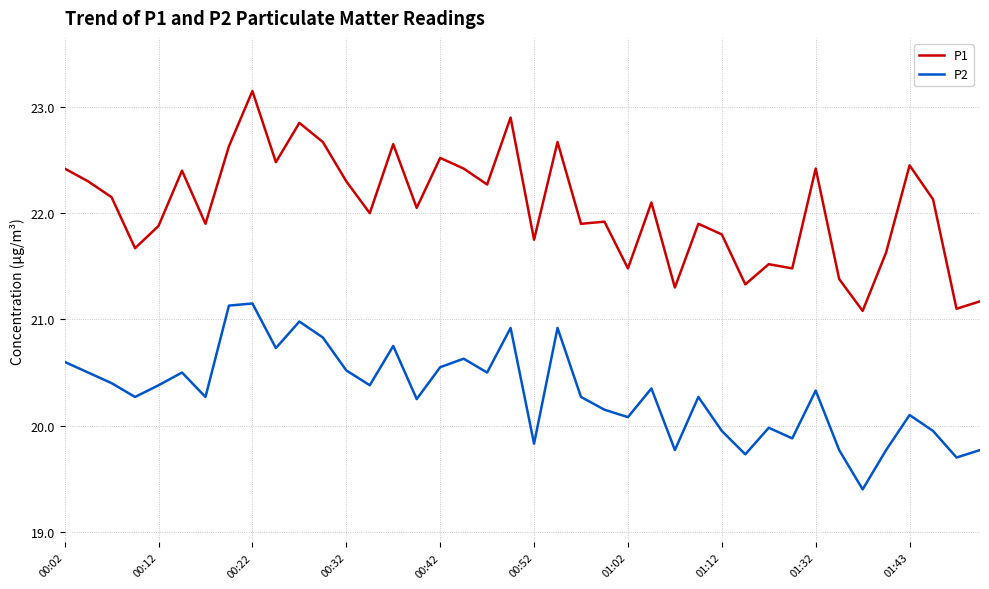

True or false: P1 and P2 intersect in this chart.

False